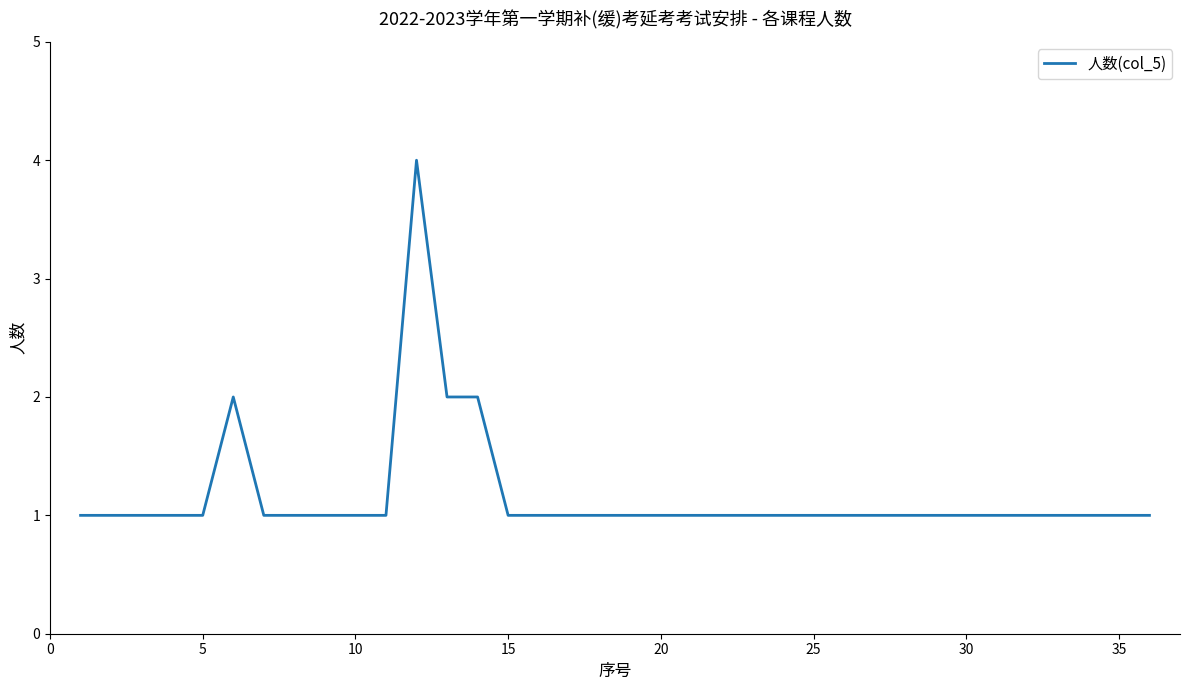

What is the maximum value shown in the chart?

4